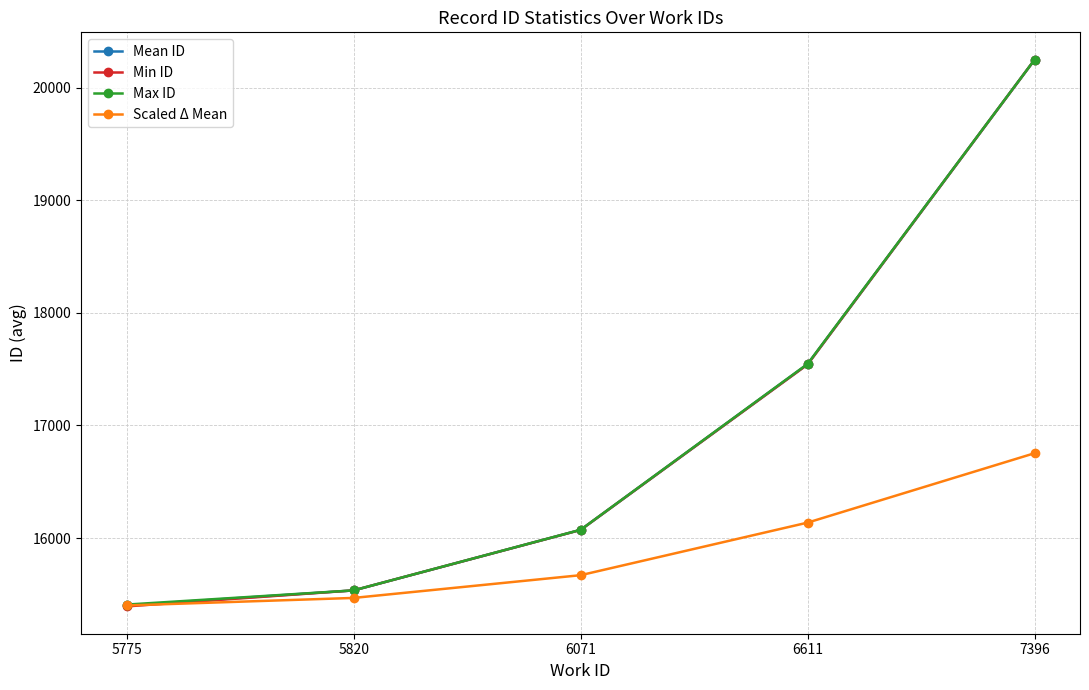

Reading left to right, extract all data points from this chart.

Mean ID: 15402.2	15536.0	16073.5	17544.5	20248.0
Min ID: 15394.0	15536.0	16073.0	17542.0	20248.0
Max ID: 15410.0	15536.0	16074.0	17547.0	20248.0
Scaled Δ Mean: 15402.2	15469.1	15671.0	16137.8	16754.0